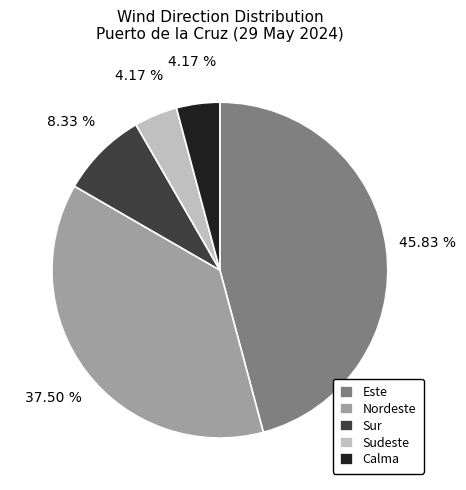

To the nearest percent, what is the average slice percentage?

20%